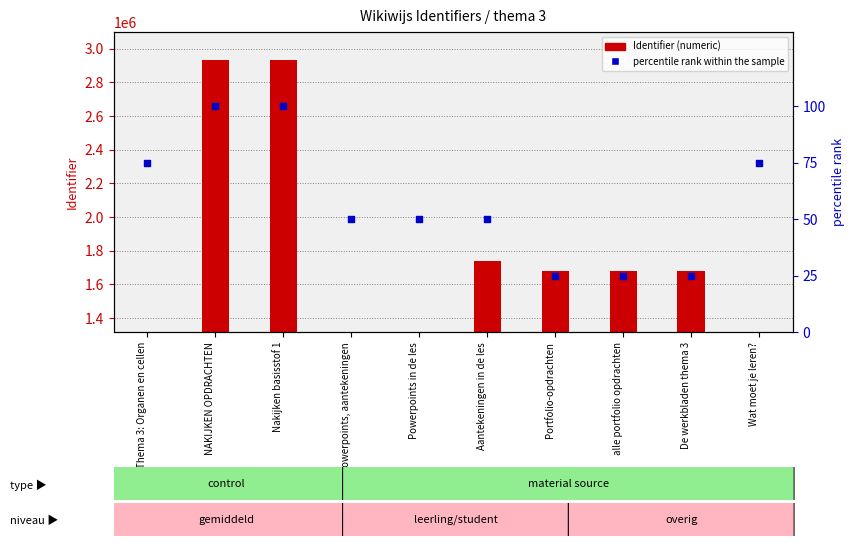

What is the change in value from De werkbladen thema 3 to Wat moet je leren??

+50